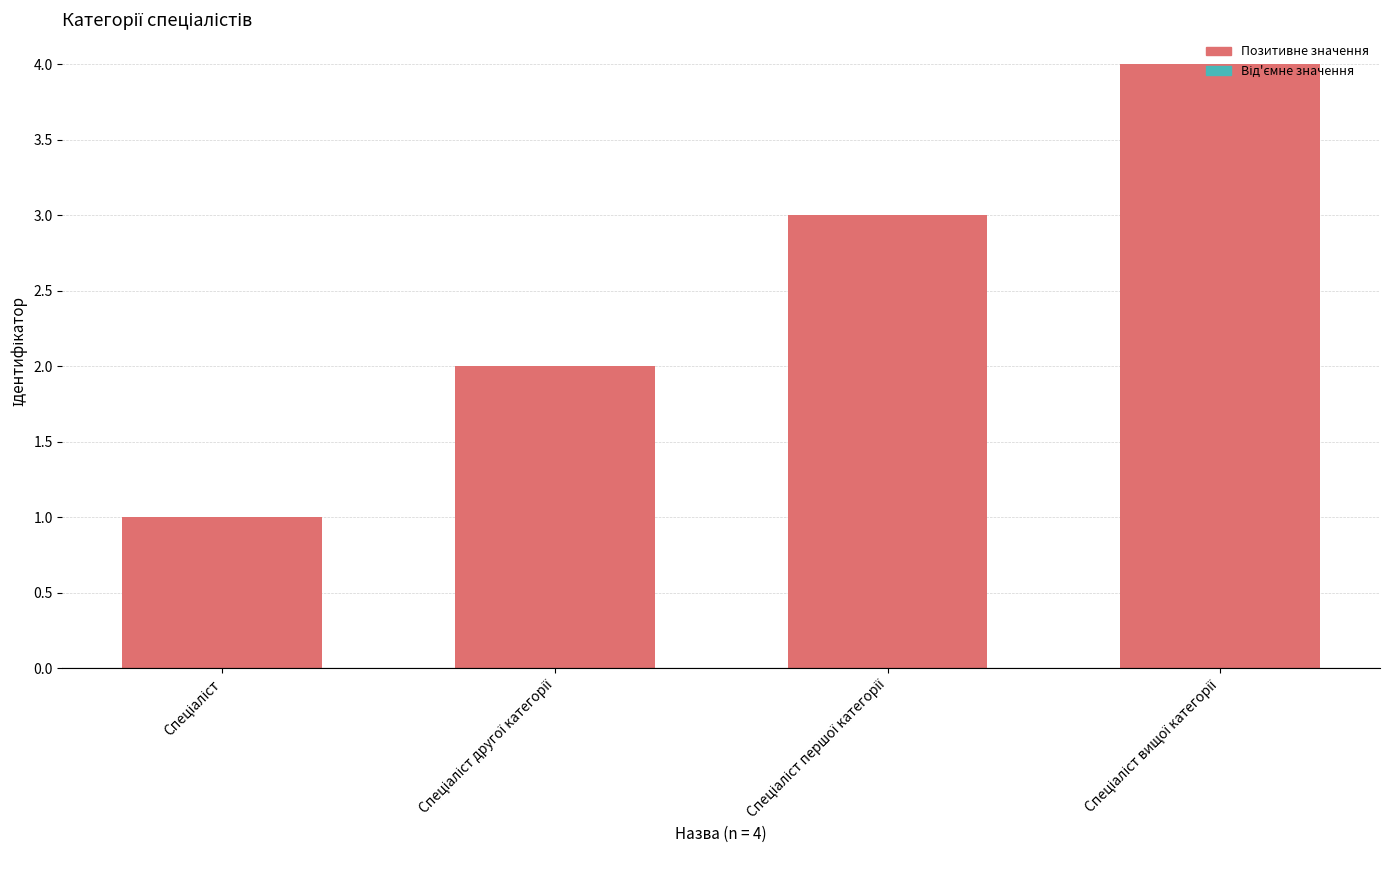

What is the sum of all values?

10